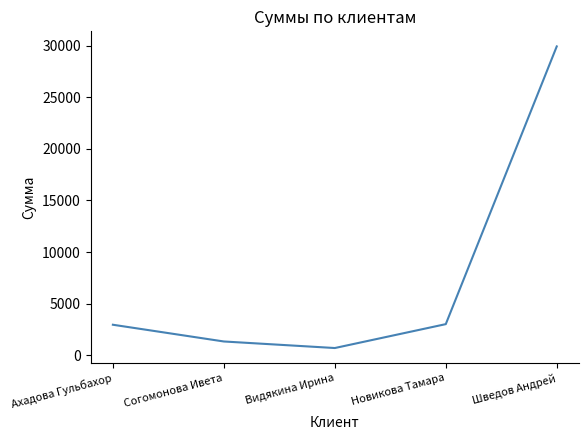

How many distinct data groups are displayed?

1